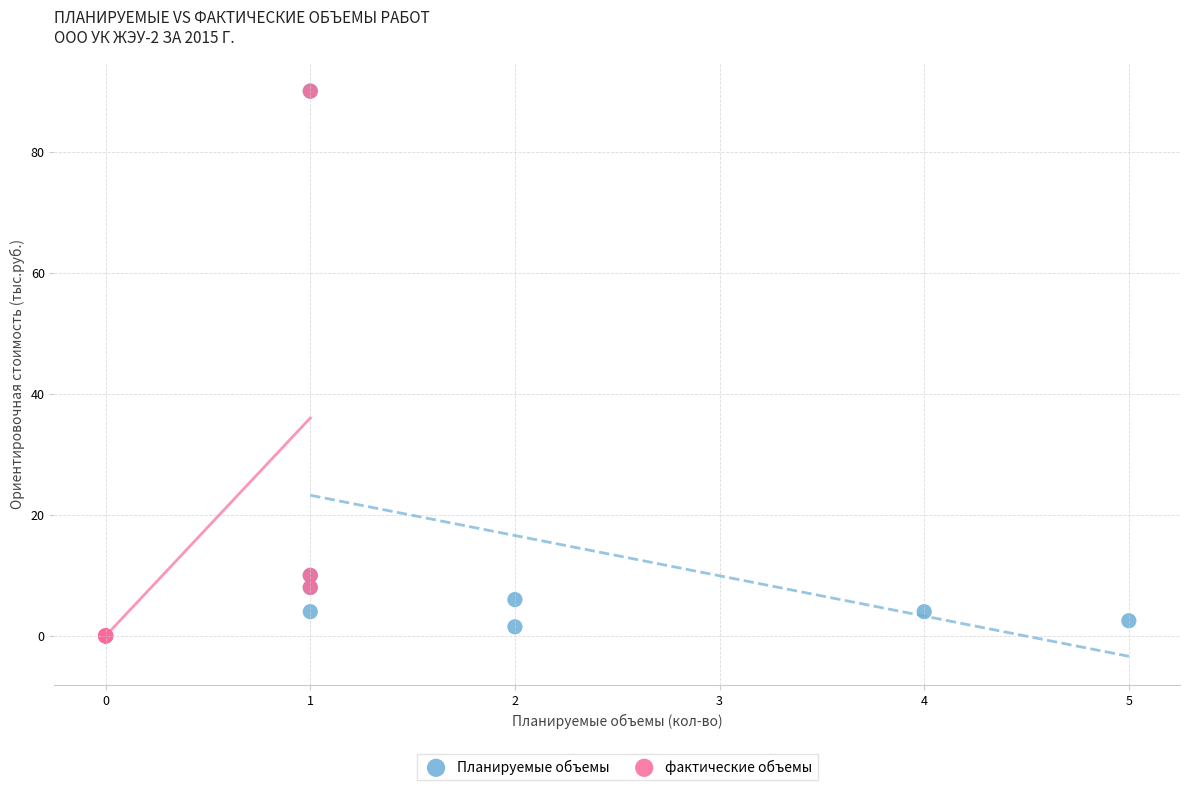

Which series has the largest Y range (max minus min)?

фактические объемы